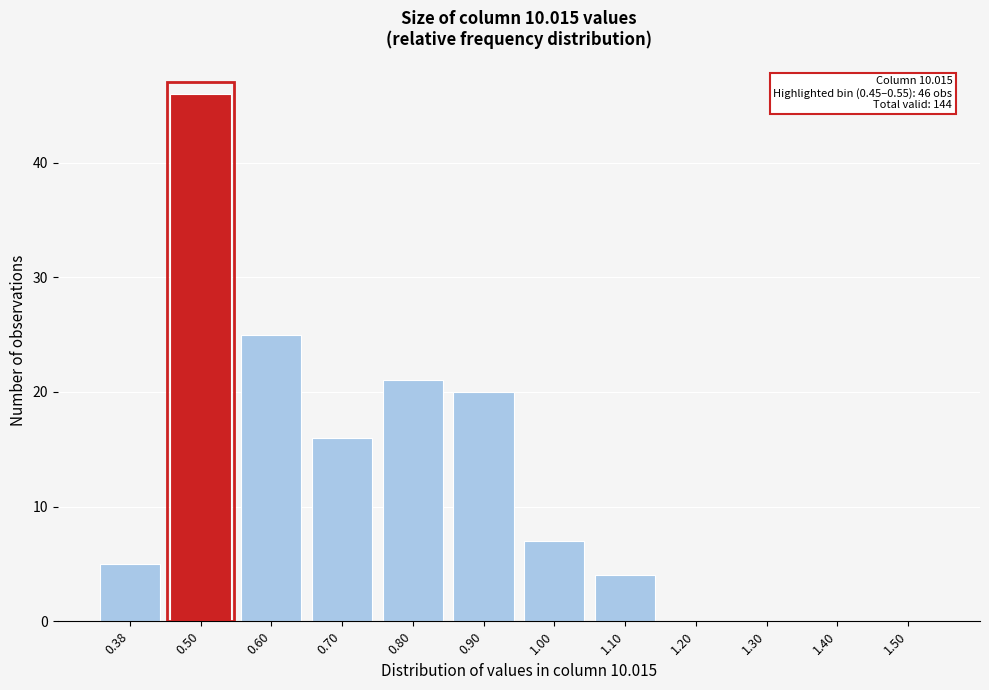

Reading left to right, list all the values displayed in this chart.

0.38=5	0.50=46	0.60=25	0.70=16	0.80=21	0.90=20	1.00=7	1.10=4	1.20=0	1.30=0	1.40=0	1.50=0